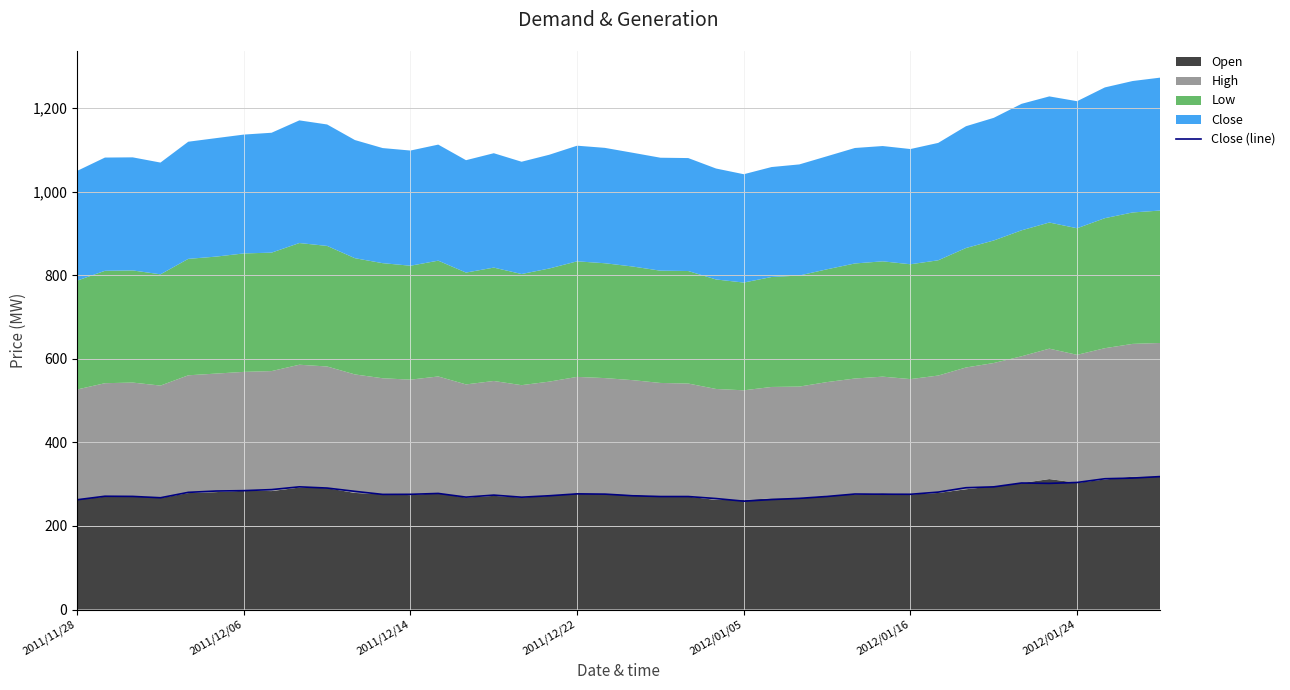

The value of Close (line) at 2012/01/05 is 85.1. True or false?

False